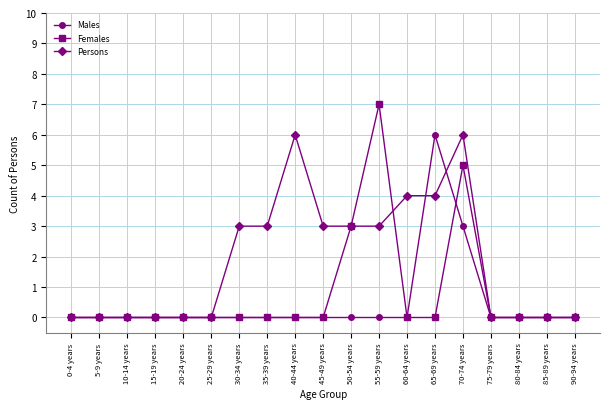

What are all the series names shown in the legend?

Males, Females, Persons